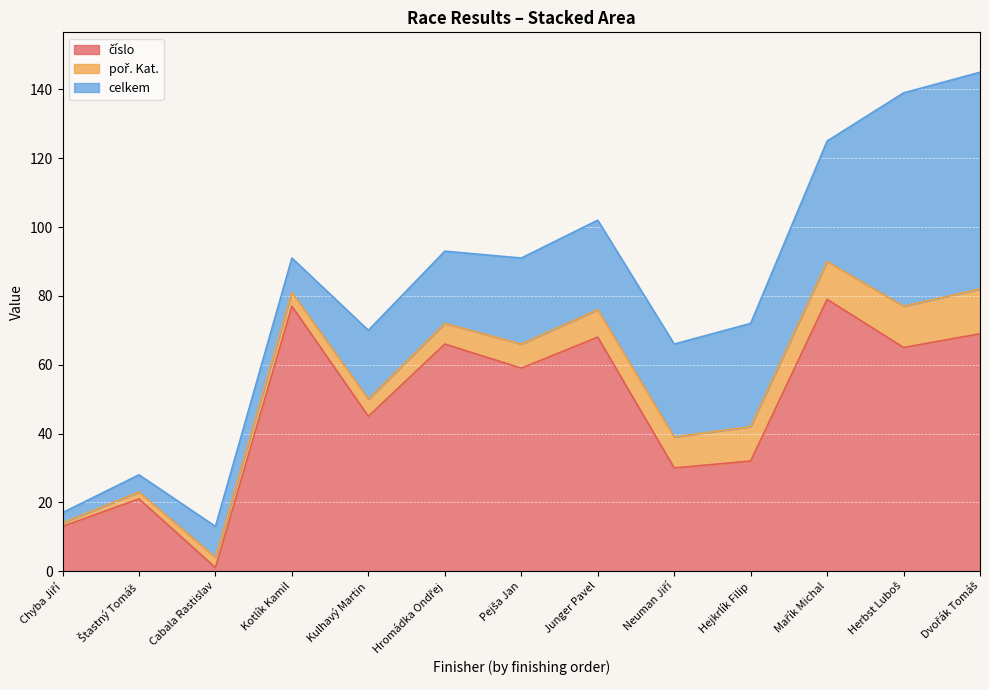

Rank the series at Pejša Jan from highest to lowest value.

číslo, celkem, poř. Kat.